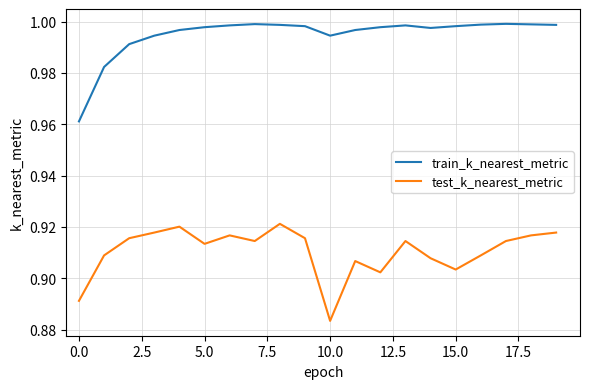

True or false: test_k_nearest_metric and train_k_nearest_metric intersect in this chart.

False